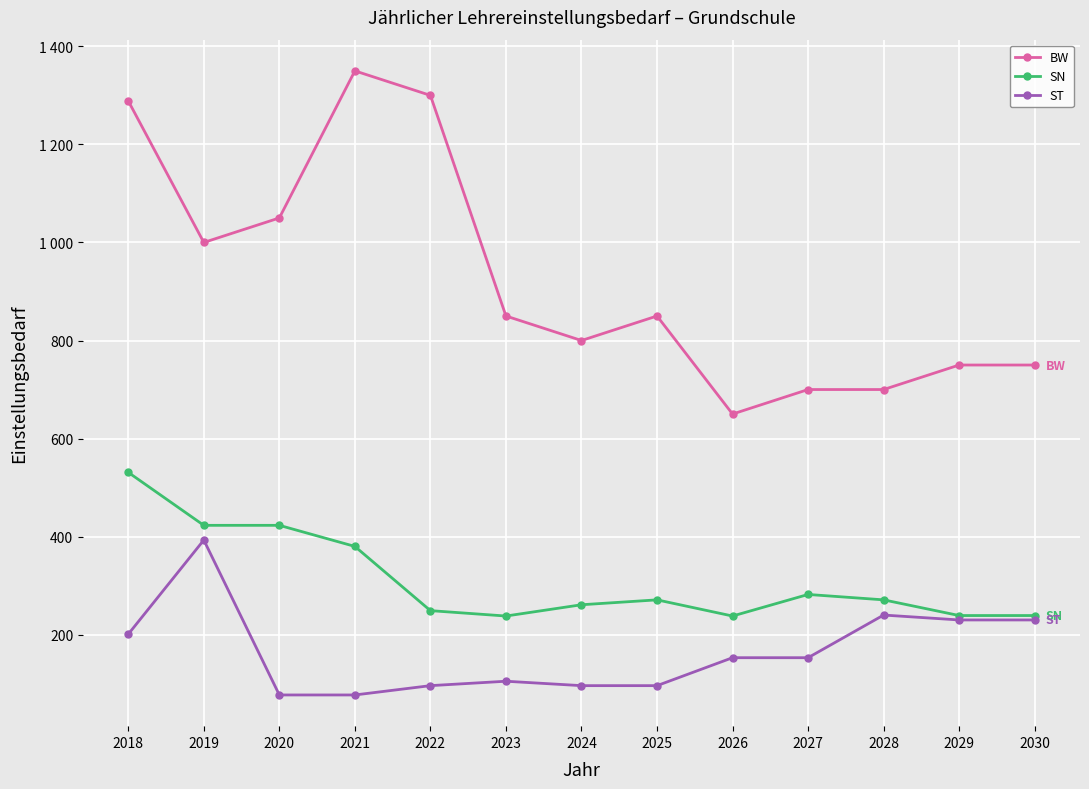

What are all the series names shown in the legend?

BW, SN, ST